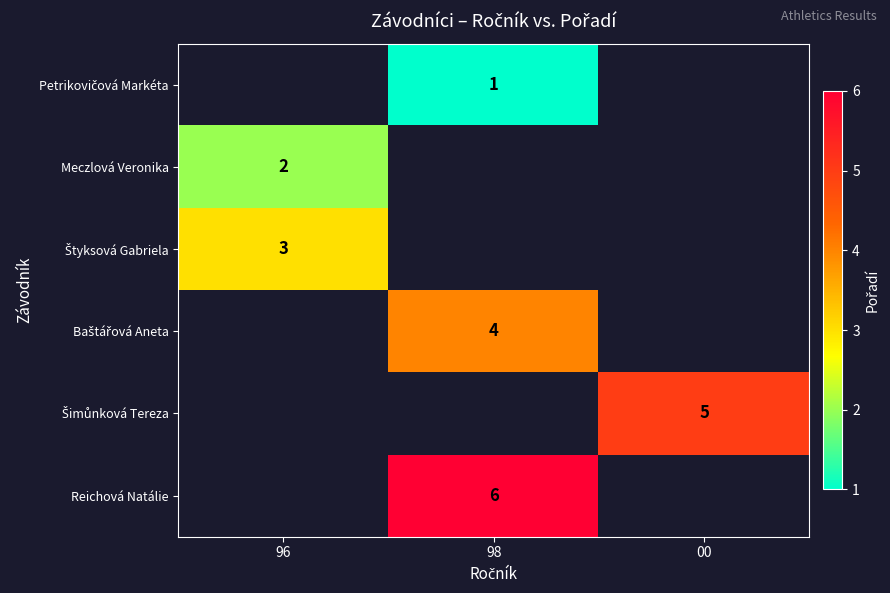

Is it true that Meczlová Veronika equals 1 at 96?

False